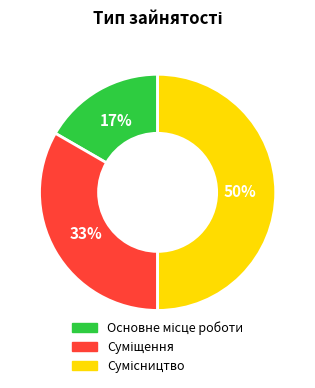

To the nearest percent, what is the difference between the largest and smallest slice percentages?

33%